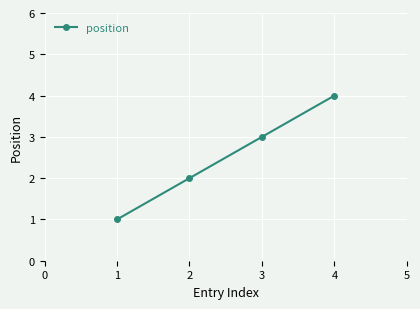

Rank the categories by value from lowest to highest.

1, 2, 3, 4